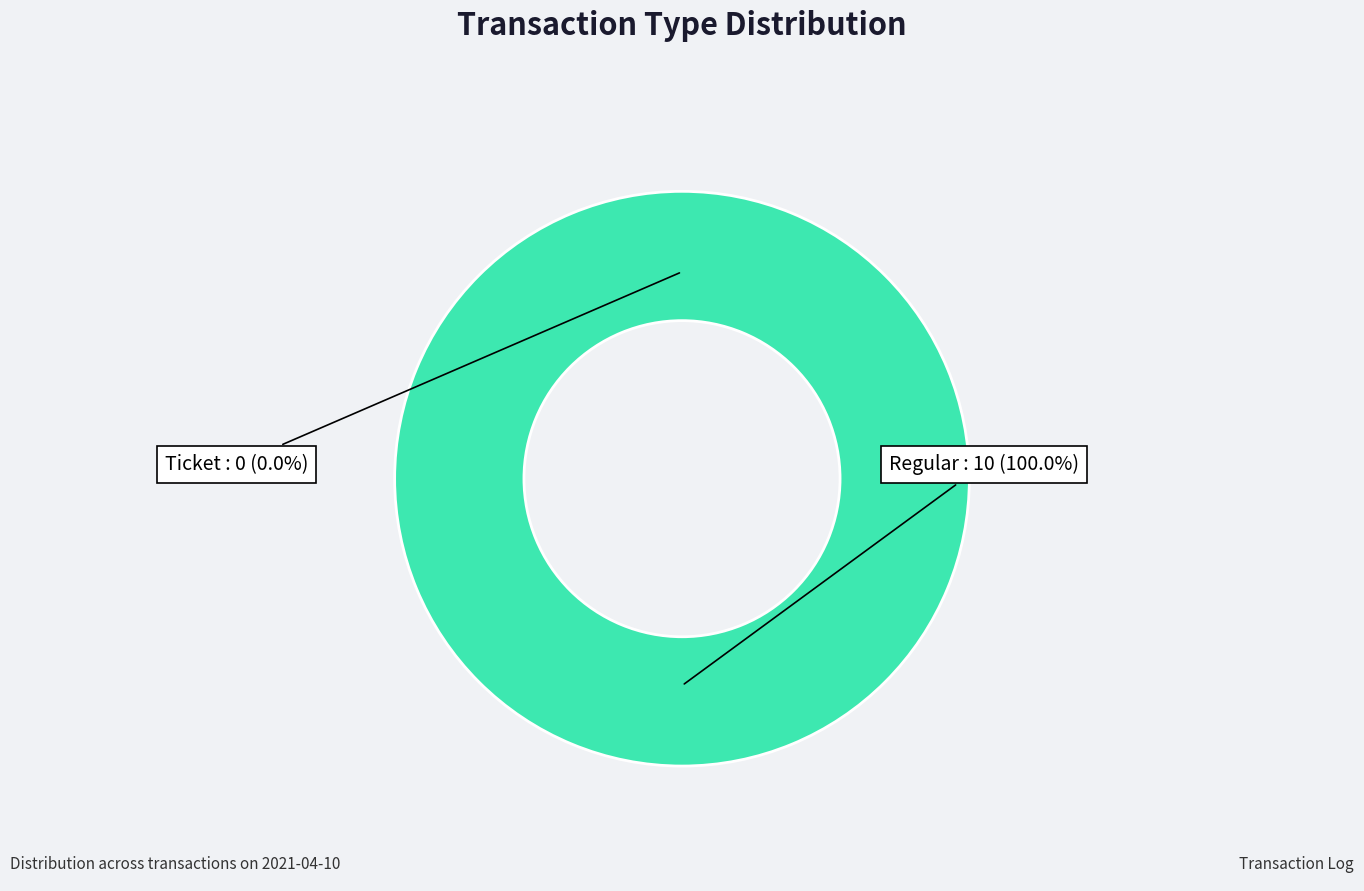

To the nearest percent, what is the combined percentage of Regular and Ticket?

100%